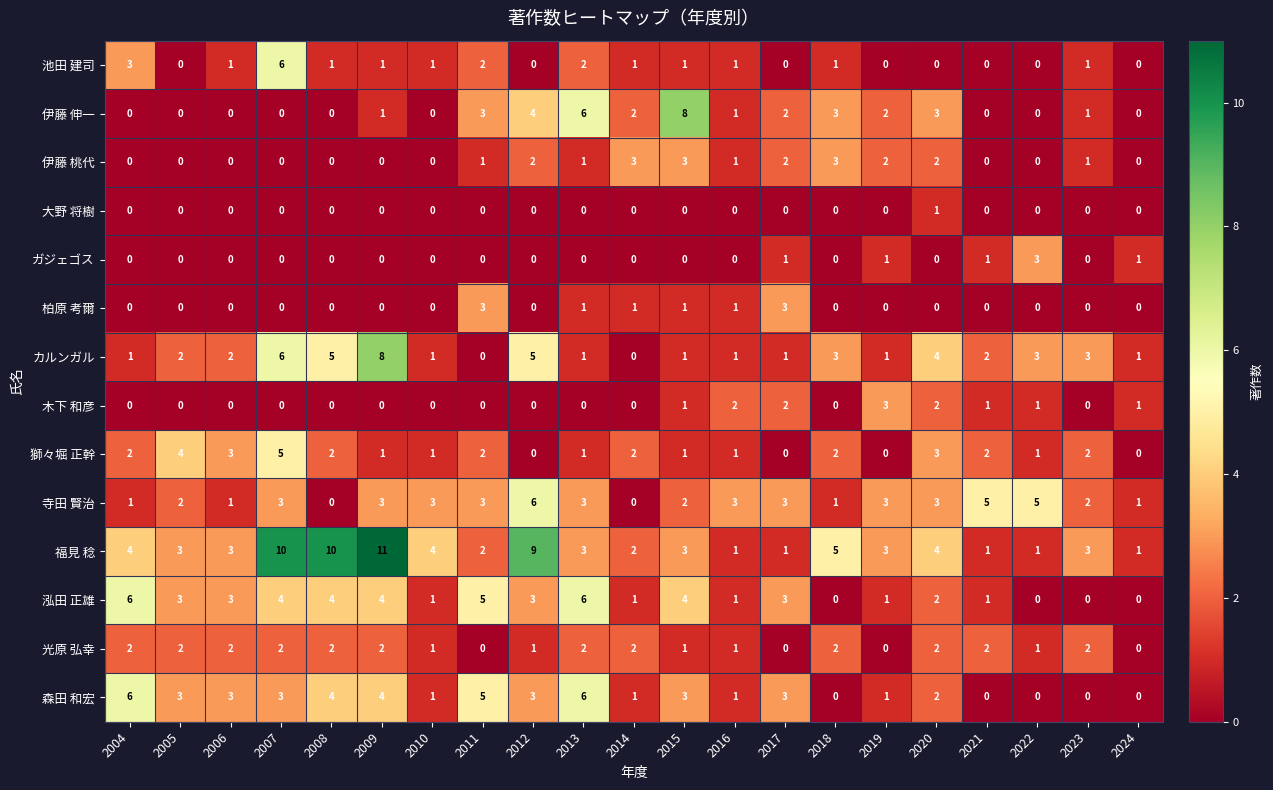

How many positive values does the 光原 弘幸 series have?

17